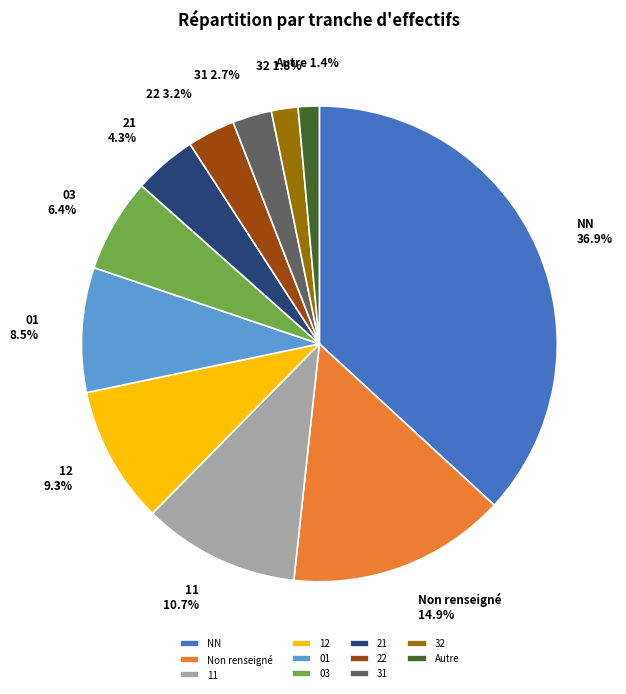

To the nearest percent, what is the combined percentage of NN and 22?

40%